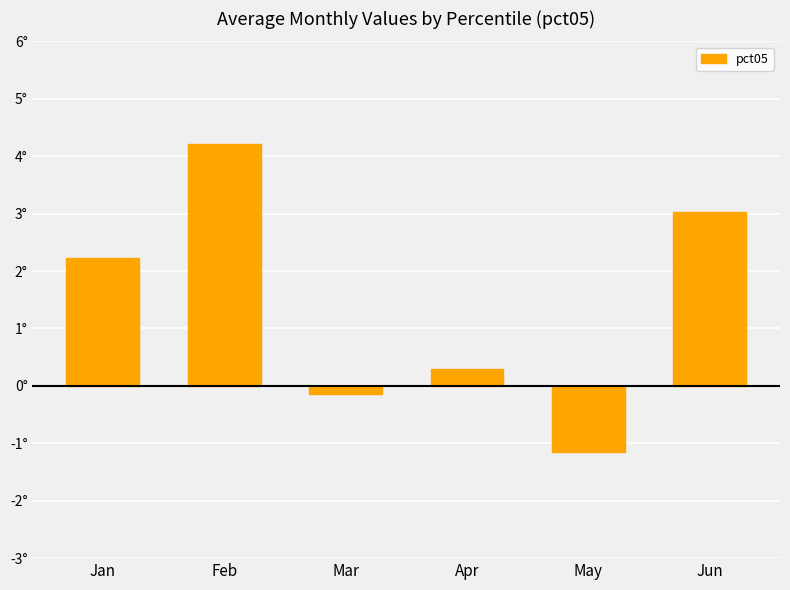

Are the bars grouped side by side (vs. stacked)?

No